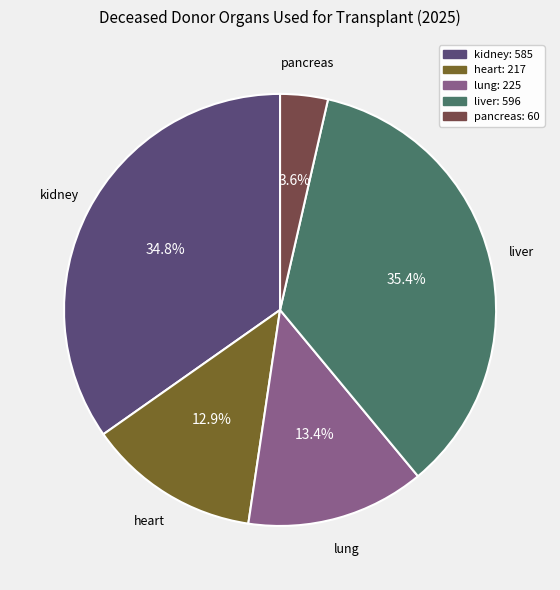

Approximately how many times larger is the value at pancreas compared to heart?

0.3